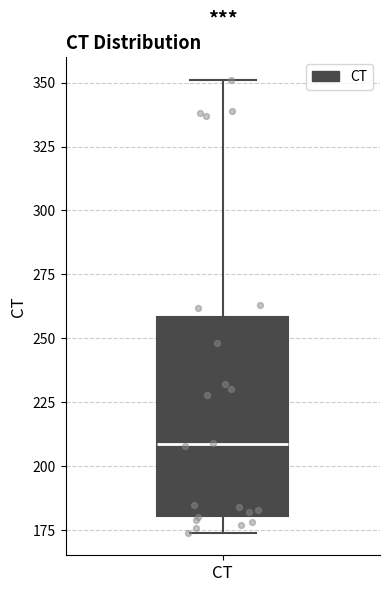

Transcribe this box plot: give where the median line is, the range the box spans, and where the two whiskers end, as read against the y-axis. The values are not printed on the chart, so give them approximately, as read against the axis.

median 210, box 180 to 260, whiskers 175 to 350